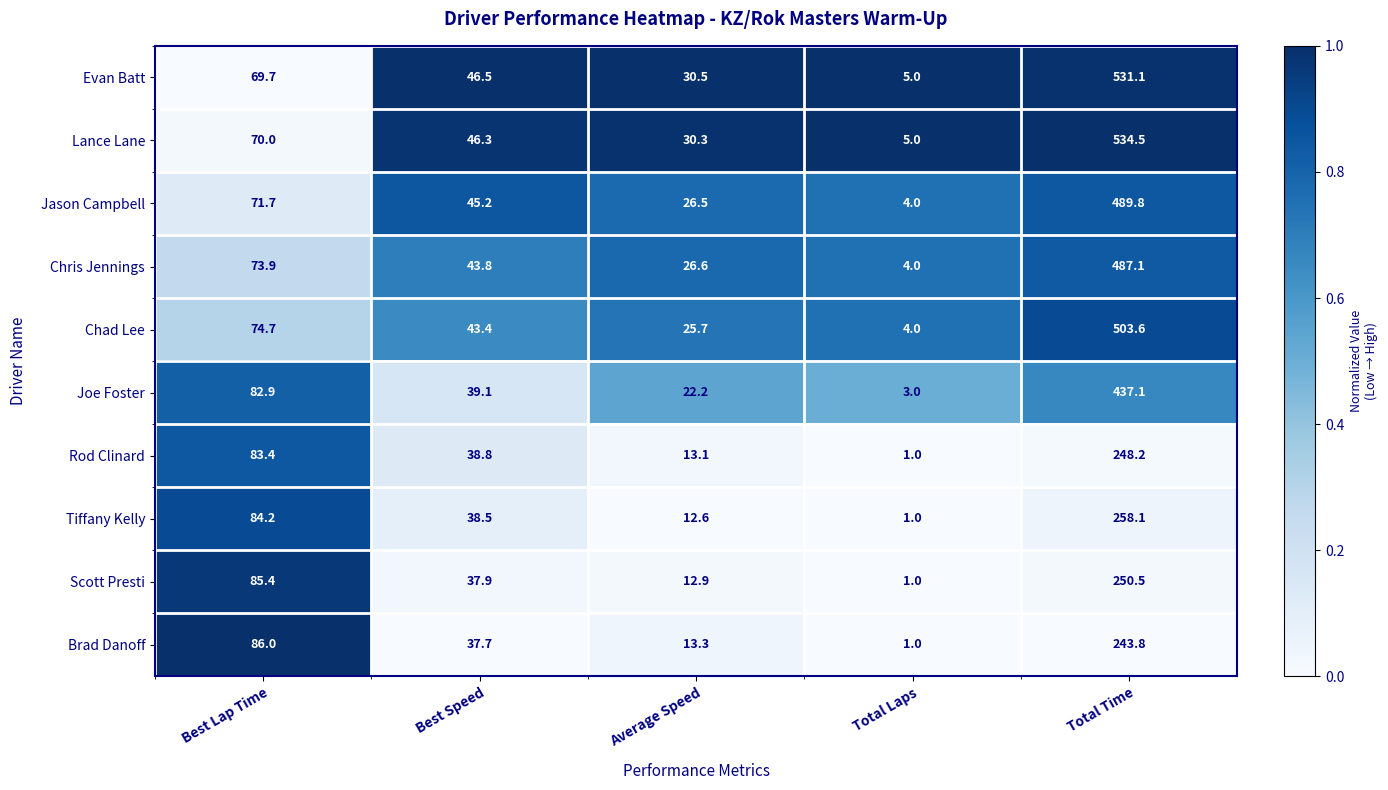

What is the minimum value for Rod Clinard?

1.0